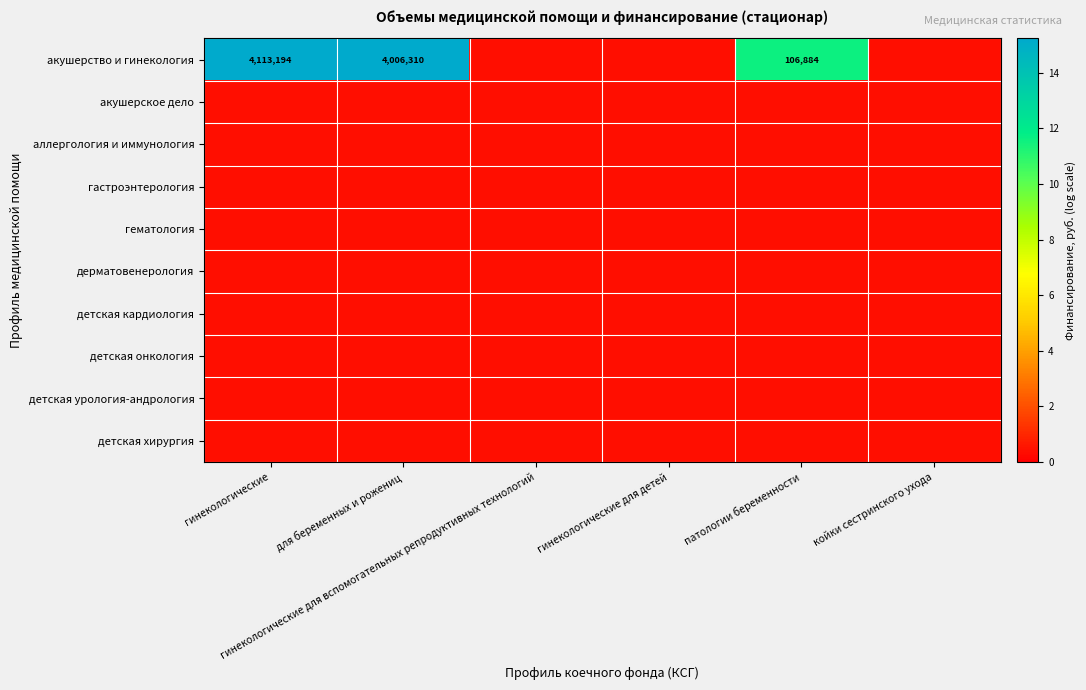

Rank the series at койки сестринского ухода from lowest to highest value.

акушерство и гинекология, акушерское дело, аллергология и иммунология, гастроэнтерология, гематология, дерматовенерология, детская кардиология, детская онкология, детская урология-андрология, детская хирургия